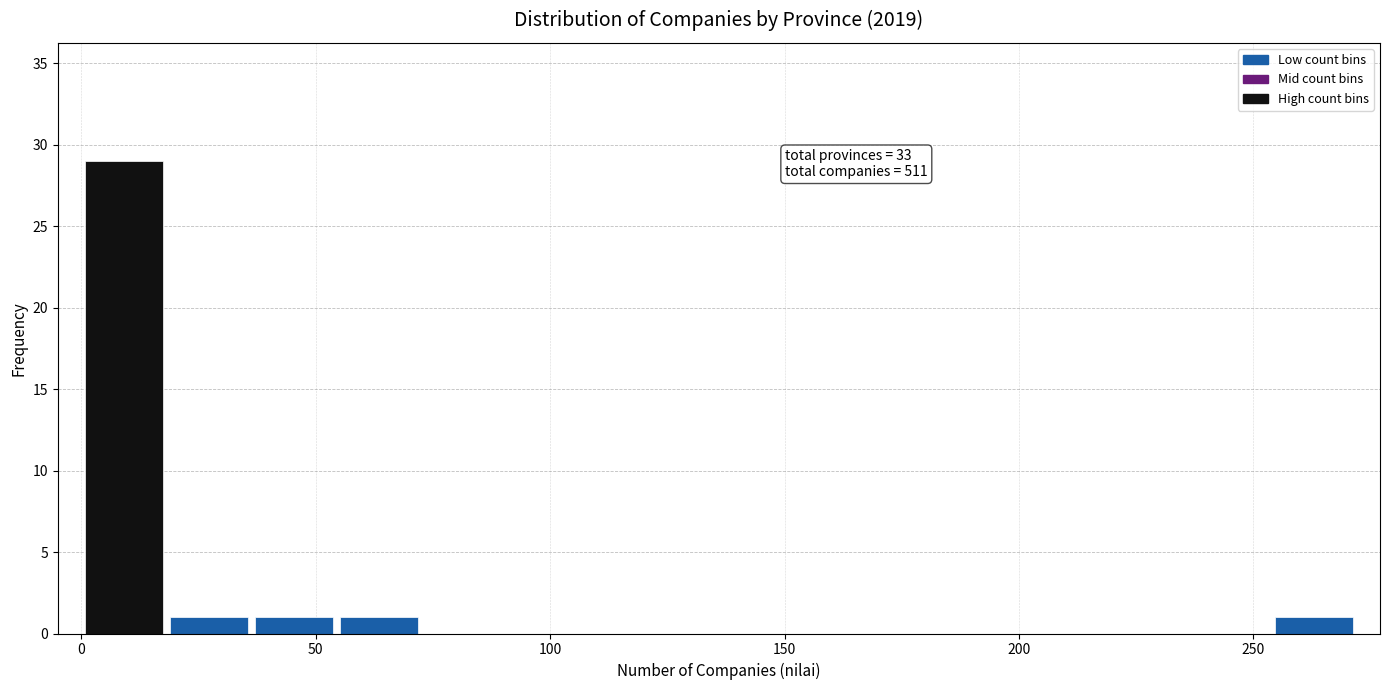

Read against the x-axis, roughly where is the centre of the tallest bar?

10